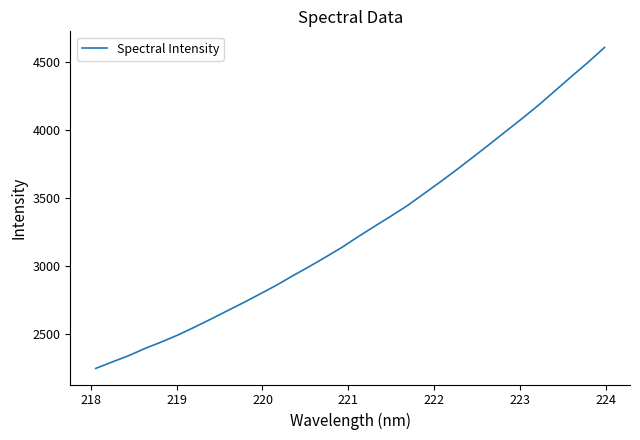

What is the difference between the maximum and minimum values?

2364.3